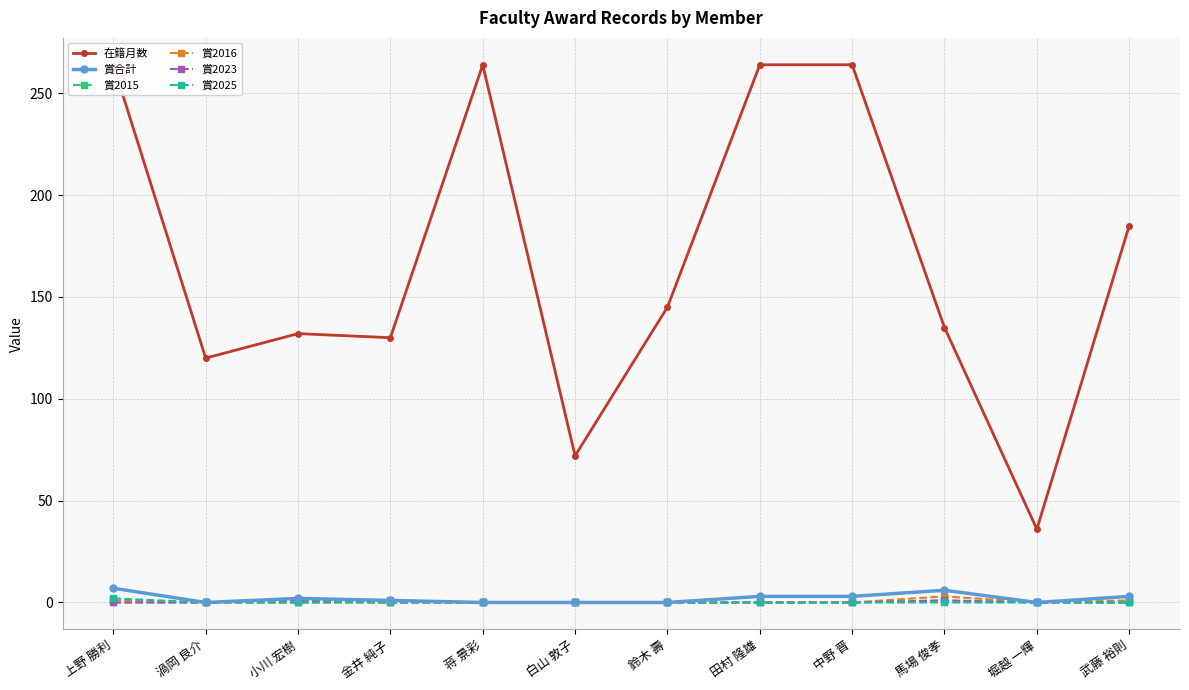

At which category does 在籍月数 reach its first local peak?

小川 宏樹